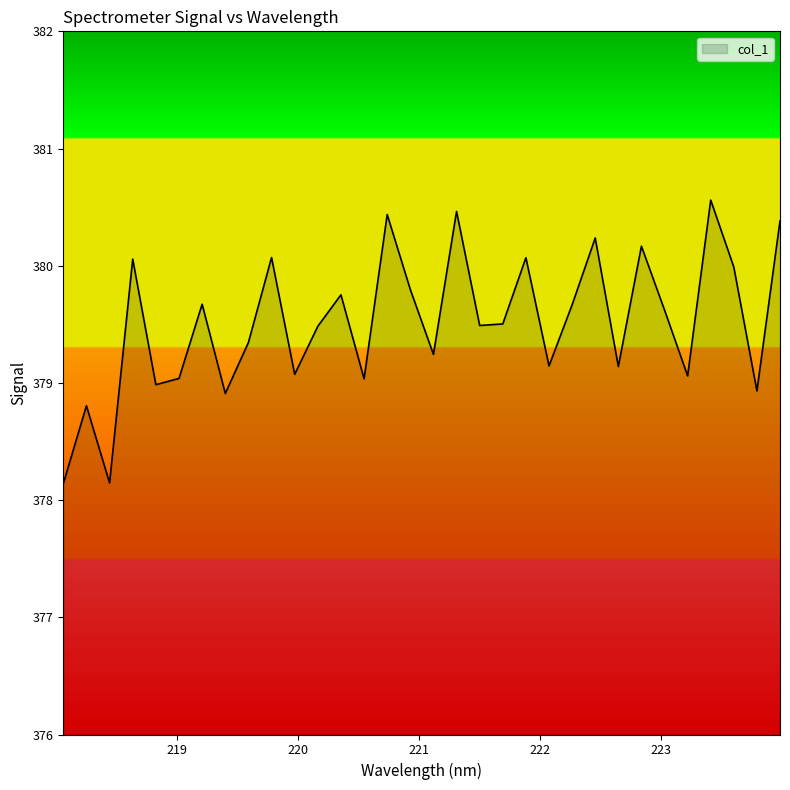

What is the difference between the maximum and minimum values?

2.4